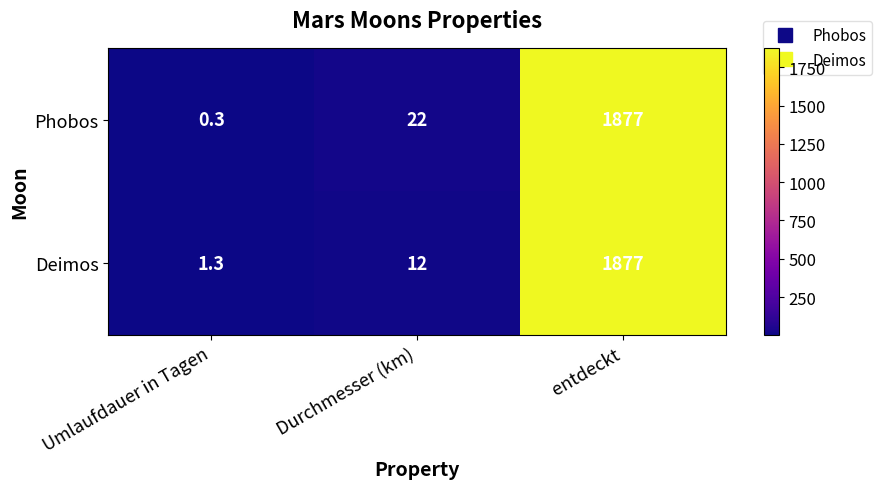

Read the Phobos value at Durchmesser (km).

22.0